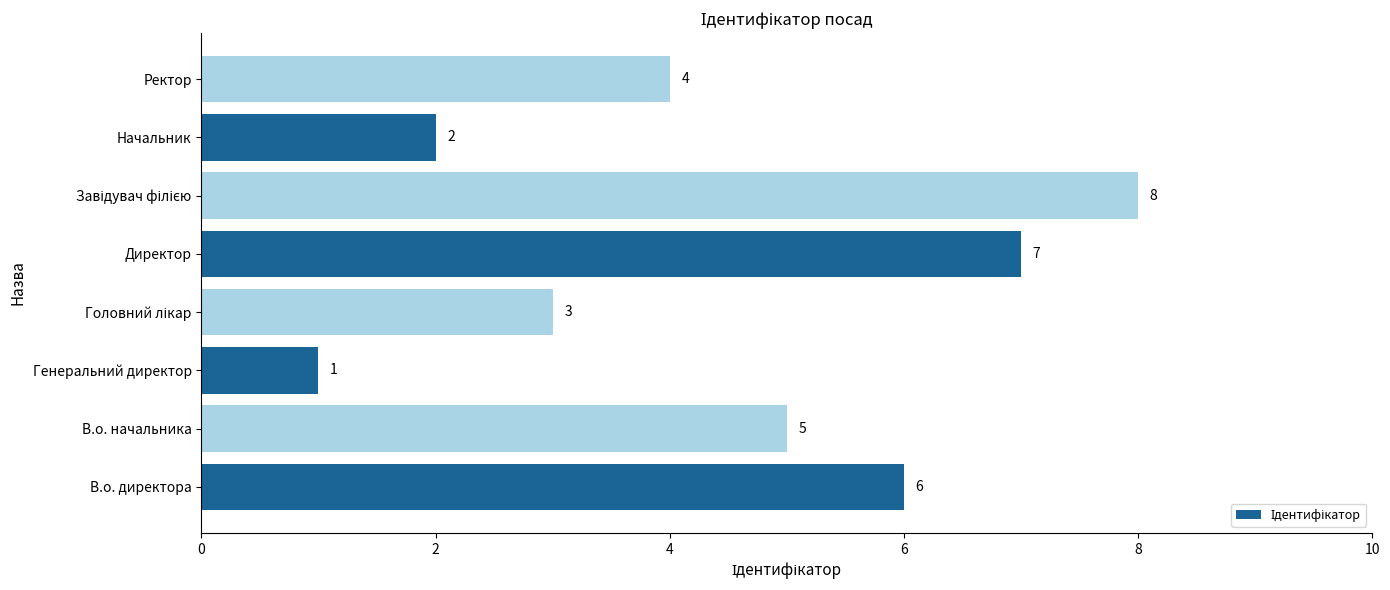

Reading top to bottom, list all the values displayed in this chart.

4	2	8	7	3	1	5	6